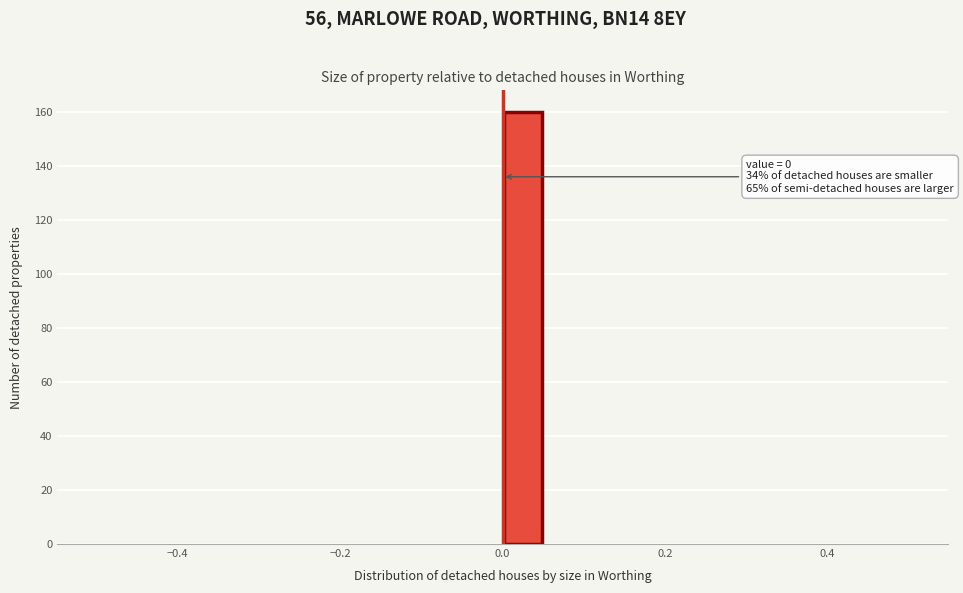

Around what value on the x-axis is the tallest bar? Give the approximate position of its centre, as read against the axis.

0.02